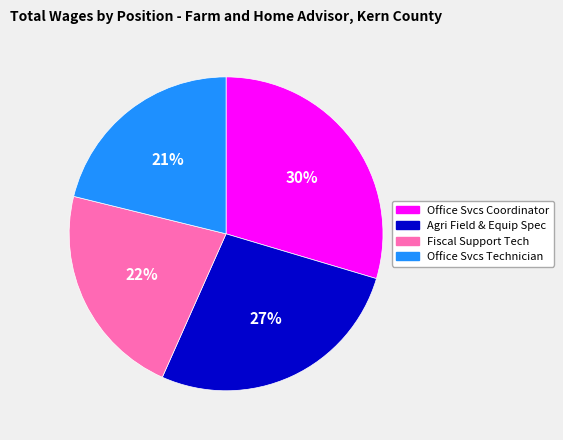

To the nearest percent, what is the average slice percentage?

25%